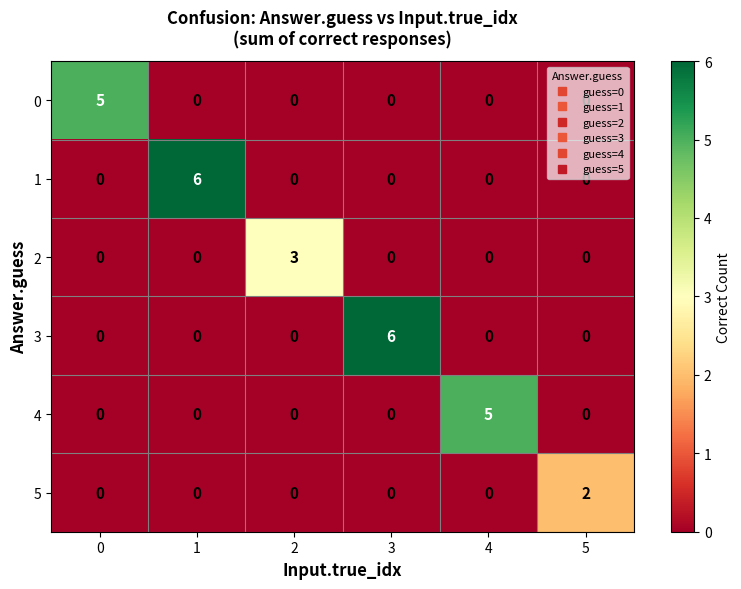

At how many categories does at least one series exceed 1?

6